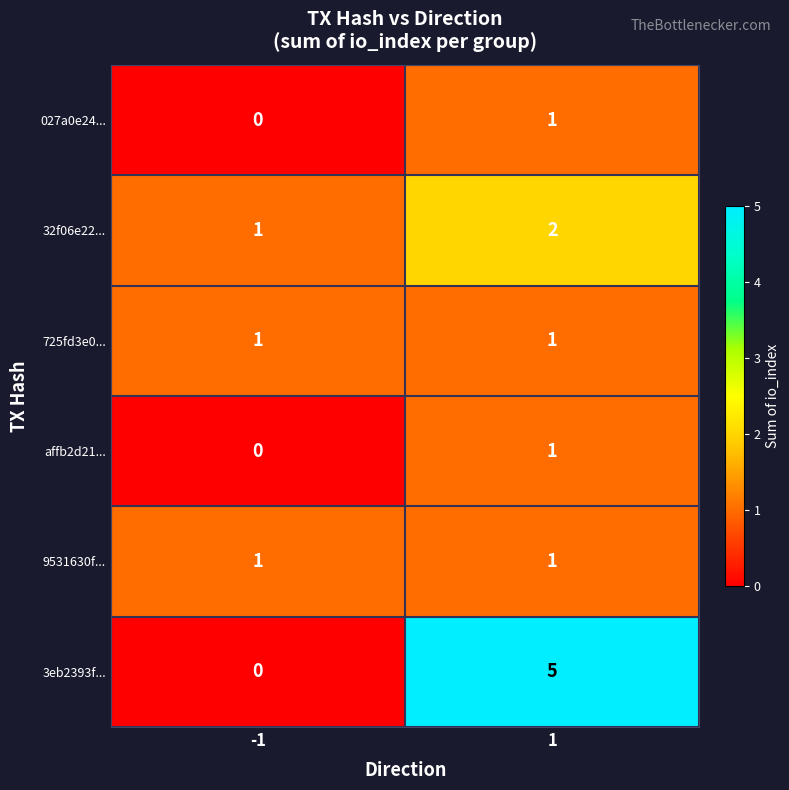

What is the difference between the maximum and minimum values in the 3eb2393f... series?

5